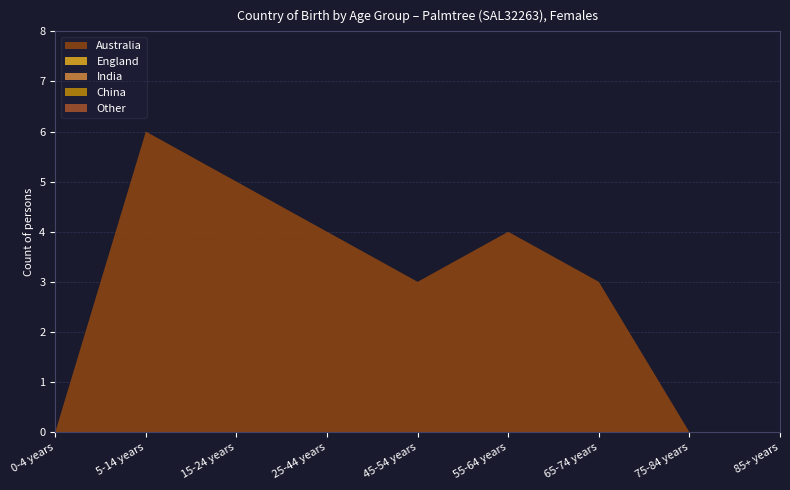

Reading left to right, extract all data points from this chart.

Australia: 0-4 years=0	5-14 years=6	15-24 years=5	25-44 years=4	45-54 years=3	55-64 years=4	65-74 years=3	75-84 years=0	85+ years=0
England: 0-4 years=0	5-14 years=0	15-24 years=0	25-44 years=0	45-54 years=0	55-64 years=0	65-74 years=0	75-84 years=0	85+ years=0
India: 0-4 years=0	5-14 years=0	15-24 years=0	25-44 years=0	45-54 years=0	55-64 years=0	65-74 years=0	75-84 years=0	85+ years=0
China: 0-4 years=0	5-14 years=0	15-24 years=0	25-44 years=0	45-54 years=0	55-64 years=0	65-74 years=0	75-84 years=0	85+ years=0
Other: 0-4 years=0	5-14 years=0	15-24 years=0	25-44 years=0	45-54 years=0	55-64 years=0	65-74 years=0	75-84 years=0	85+ years=0